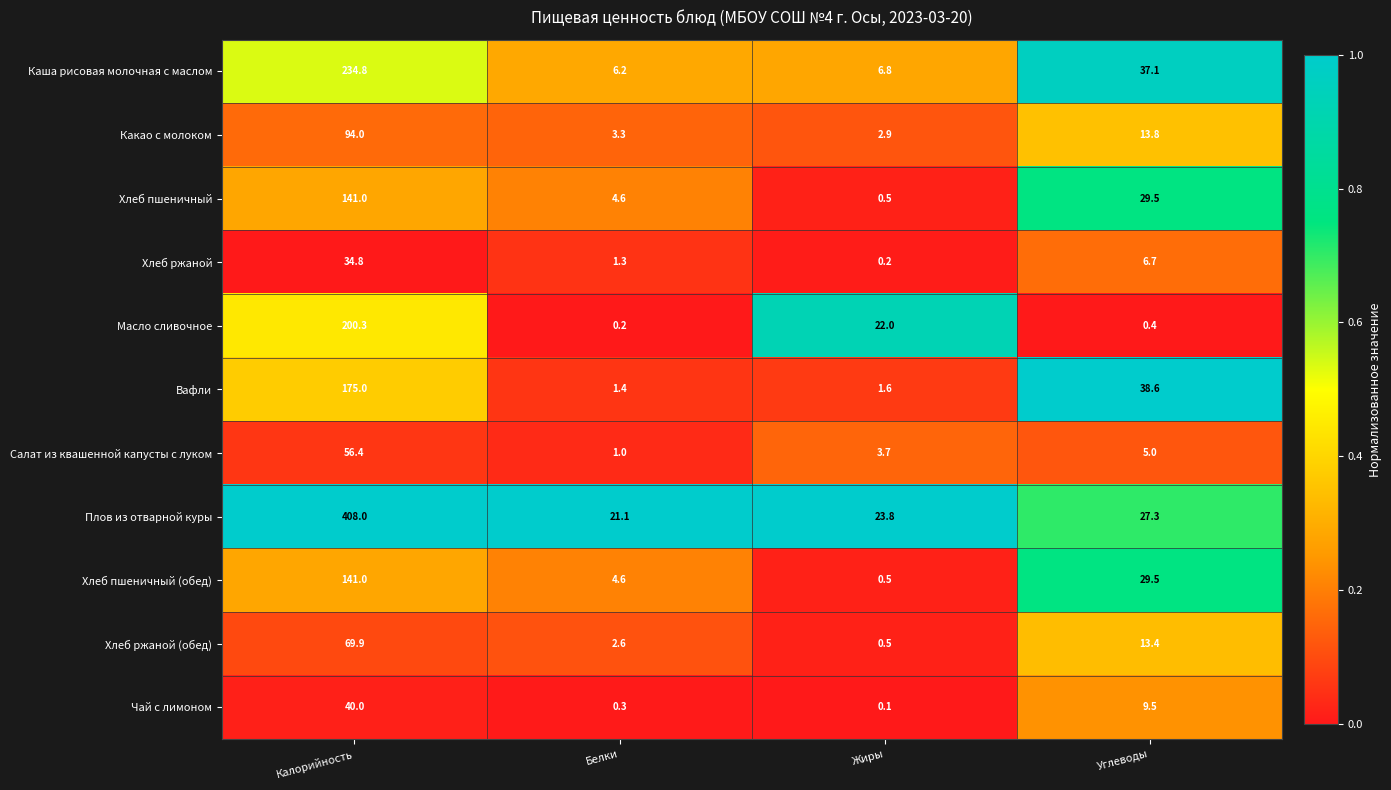

What is the difference between the highest and lowest values at Калорийность?

373.2